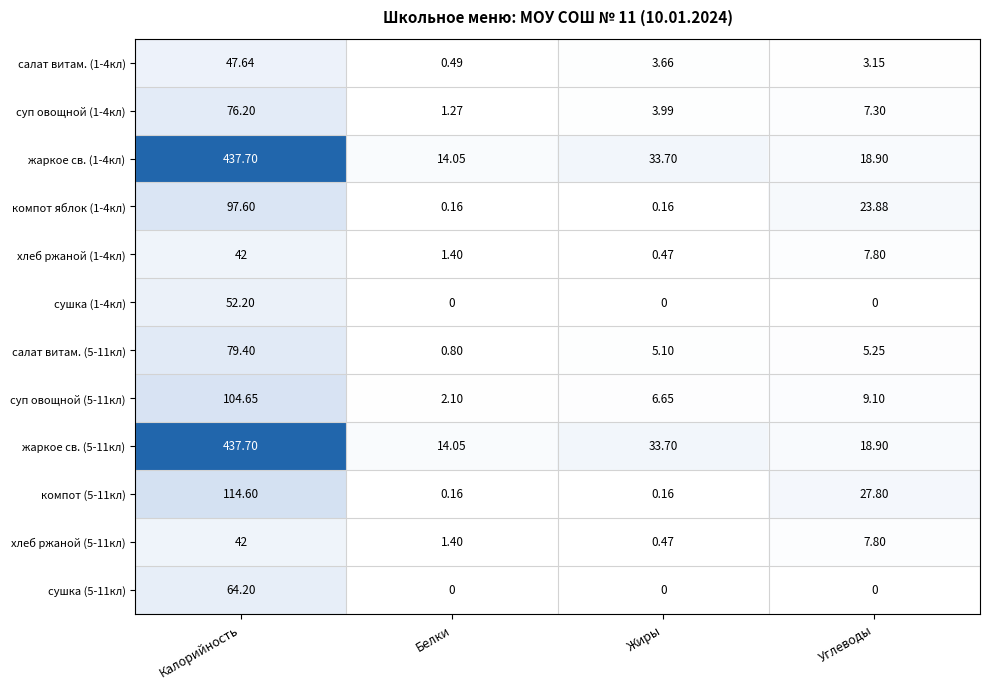

Where does the суп овощной (5-11кл) series first go above 9?

Калорийность